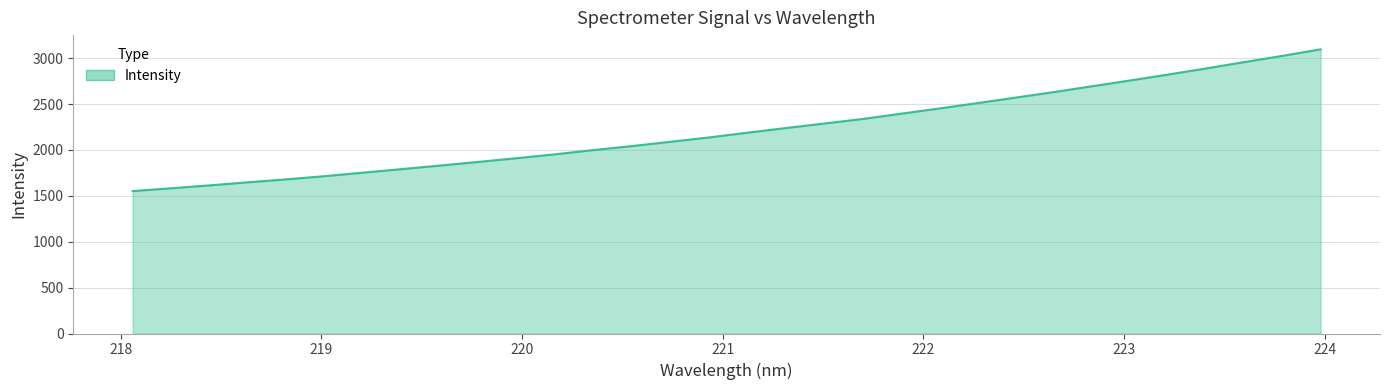

What is the difference between the maximum and minimum values?

1544.8